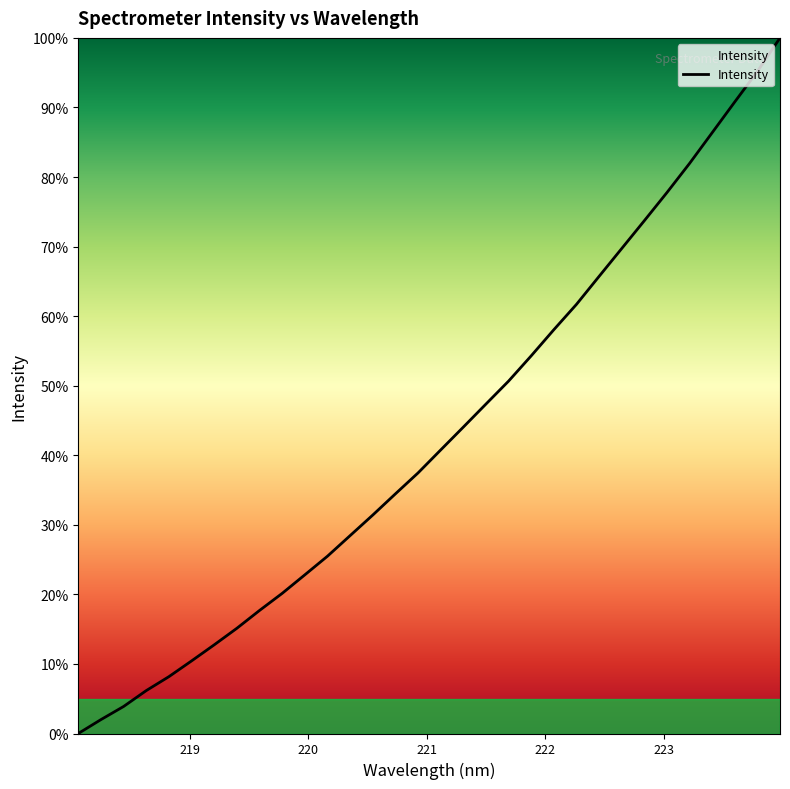

What is the greatest value displayed?

100.0